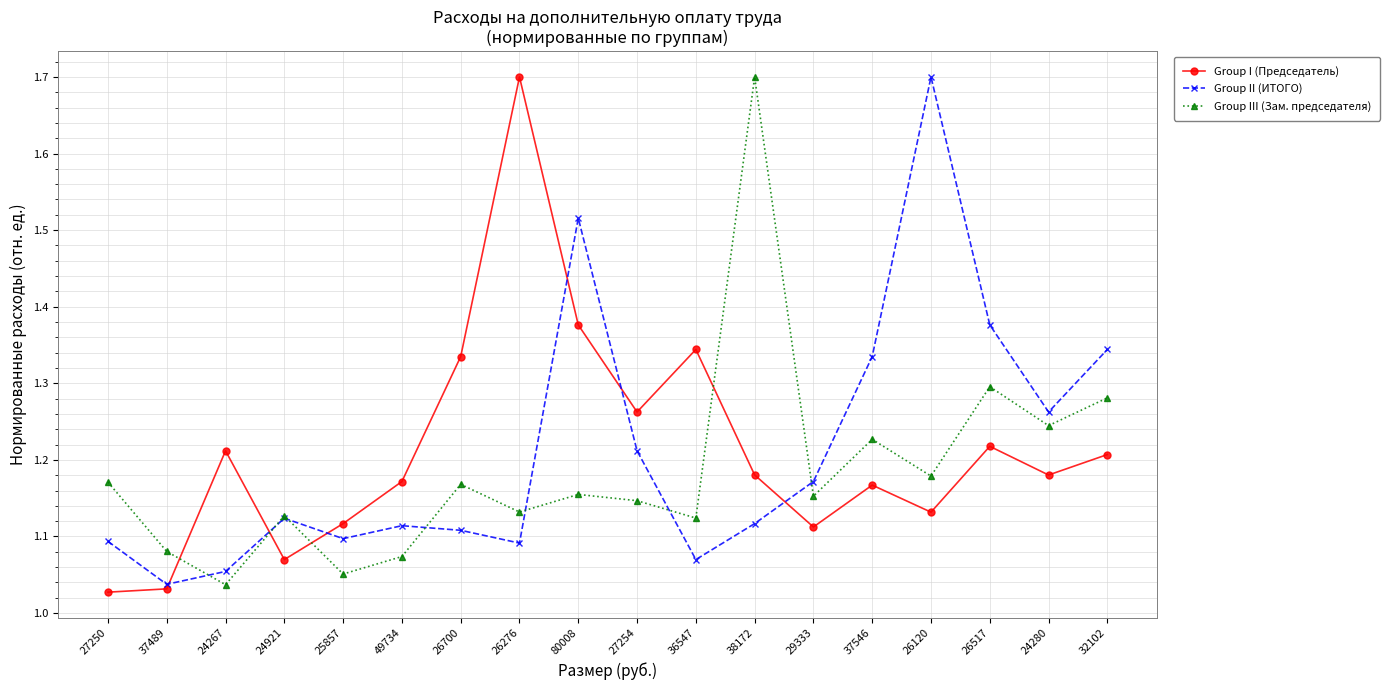

Between 80008 and 27254, which series saw the biggest shift?

Group II (ИТОГО)